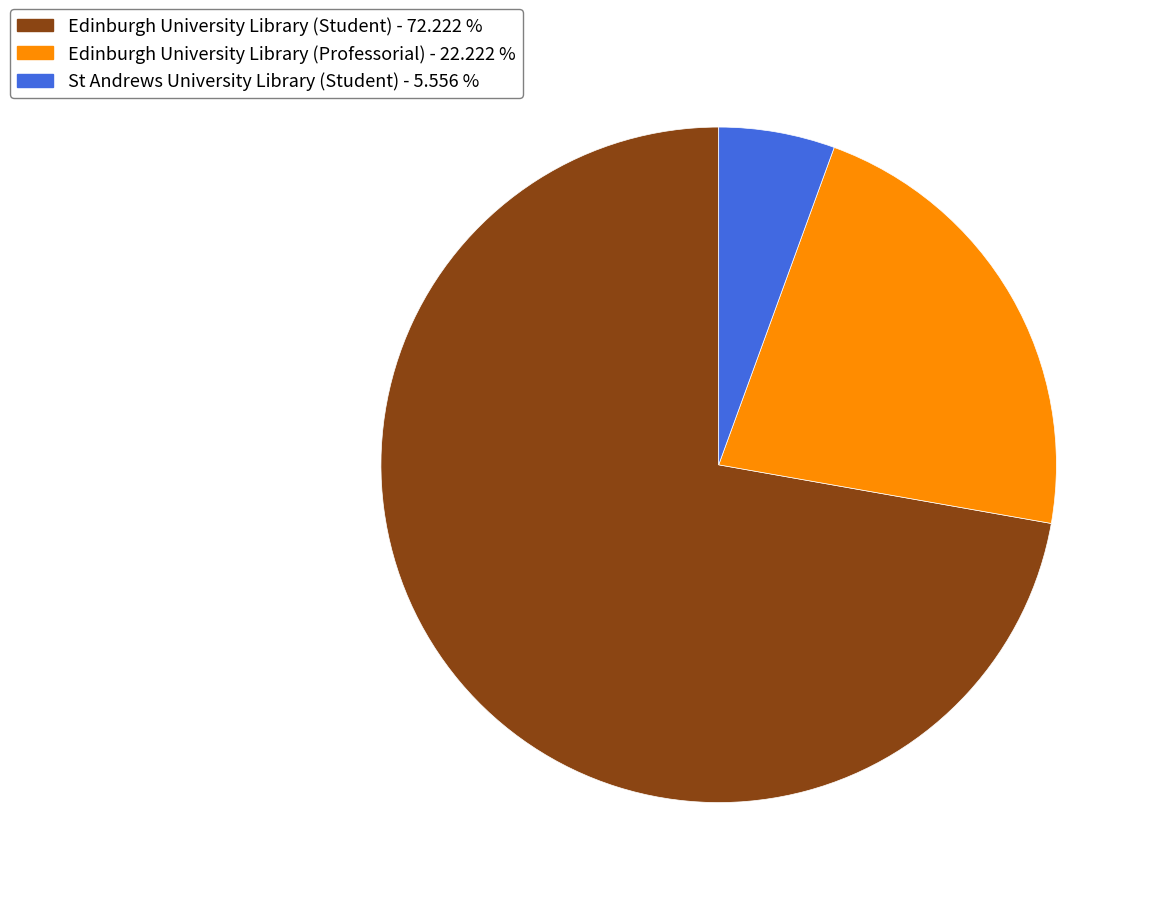

True or false: St Andrews University Library (Student) accounts for 6% of the total.

True